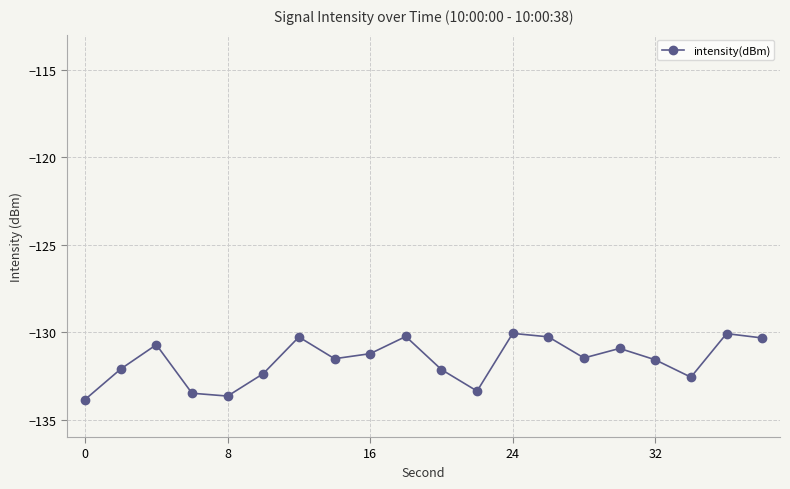

True or false: there are more than 2 points higher than both neighbors.

True